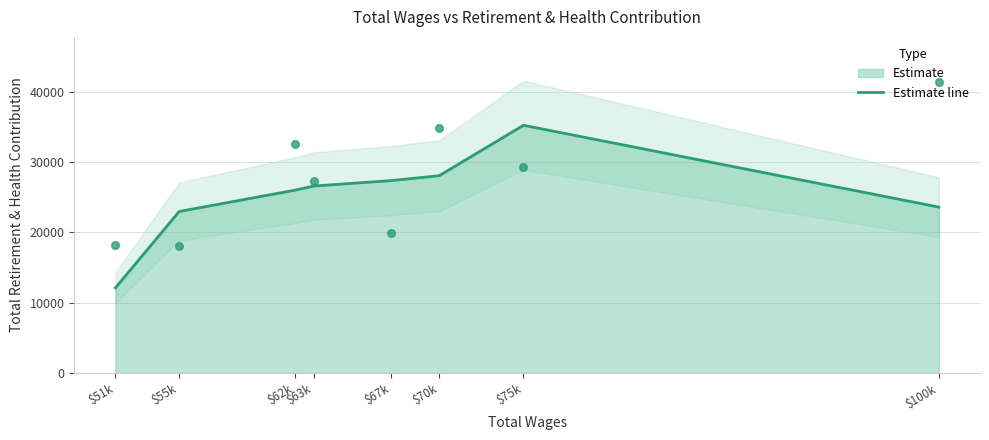

Approximately how many times larger is the value at $70k compared to $100k?

1.2